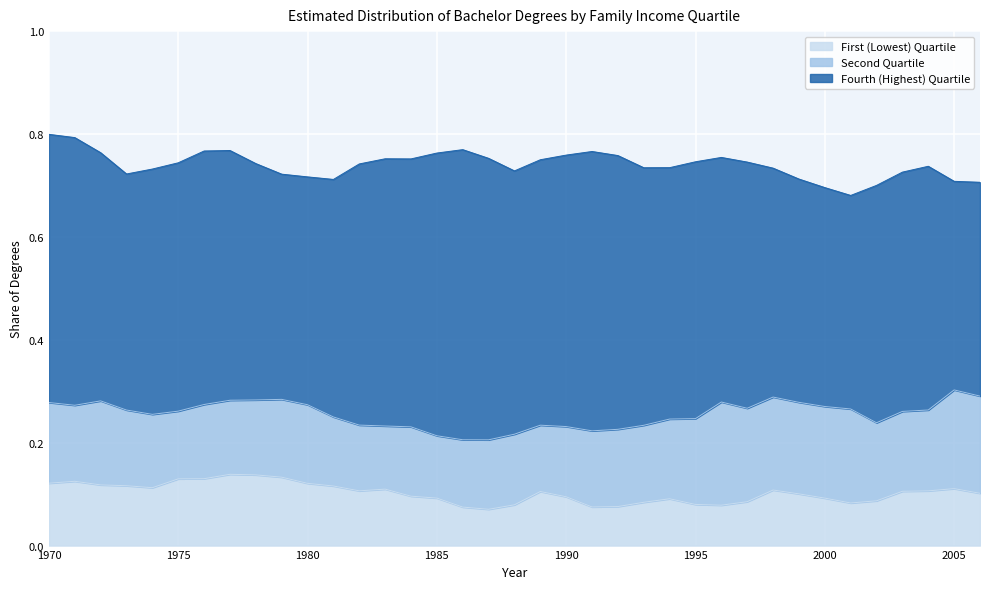

At how many categories does at least one series exceed 0?

37